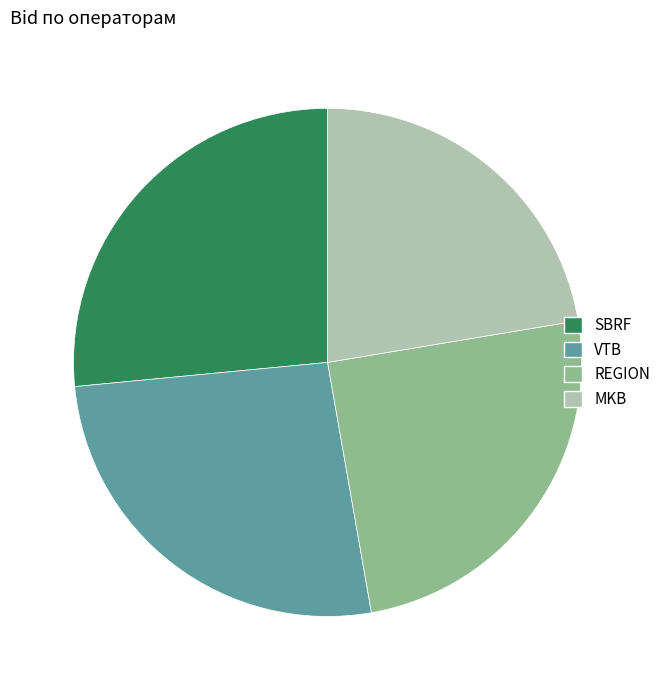

Which has a higher value, VTB or REGION?

VTB